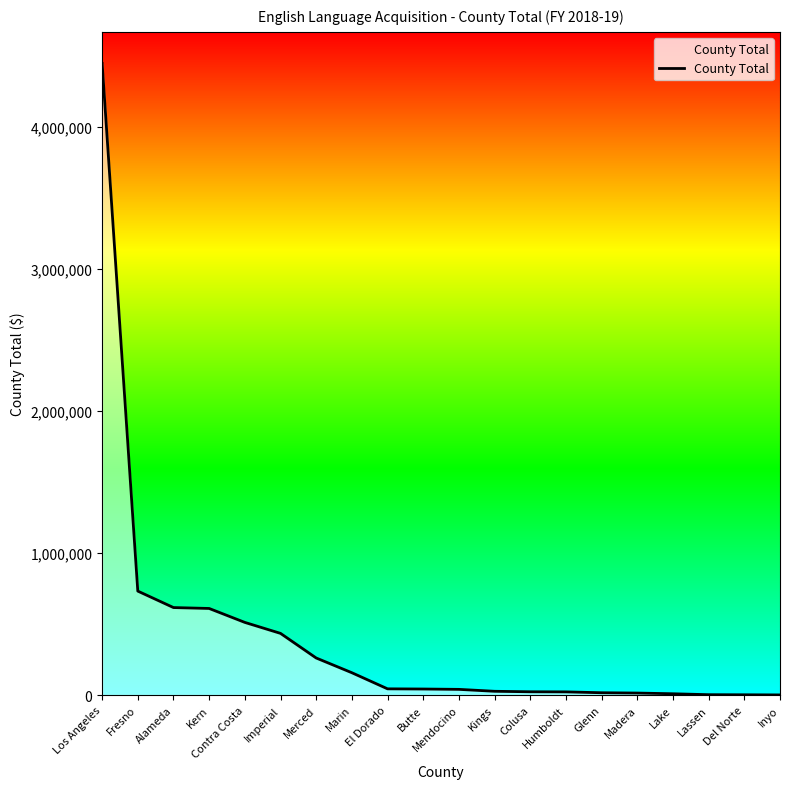

What is the change in value from El Dorado to Del Norte?

-41901